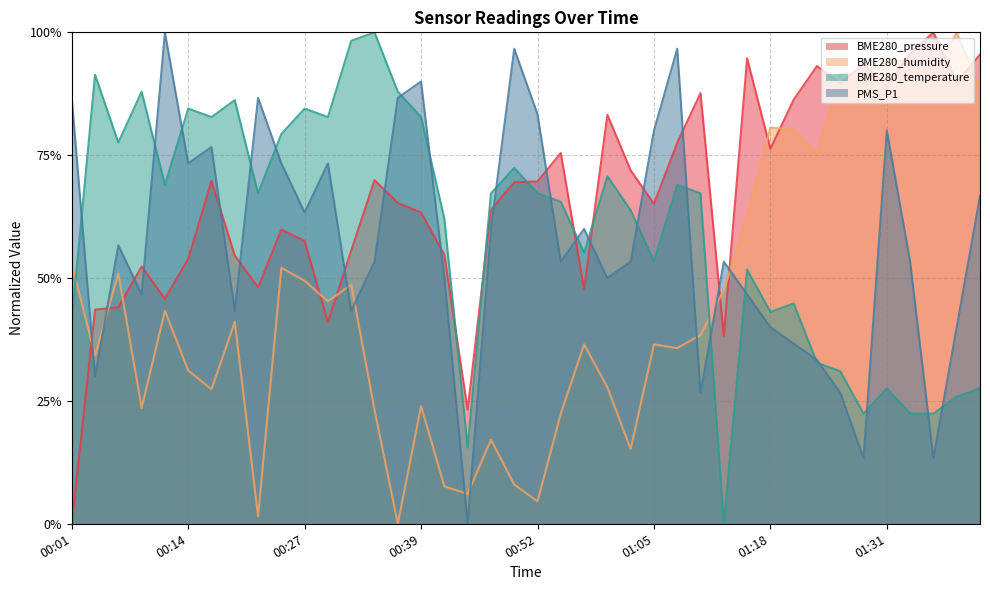

How many intersections are there between PMS_P1 and BME280_pressure?

17